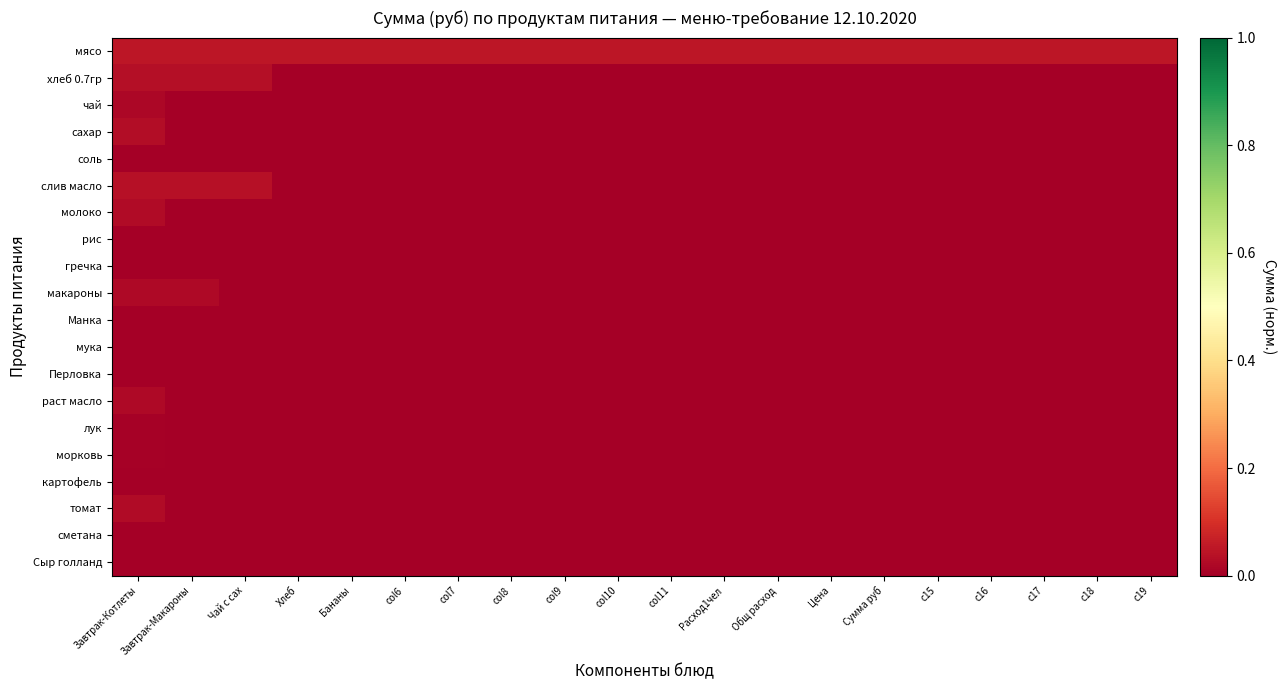

Which series has the largest total across all categories?

мясо